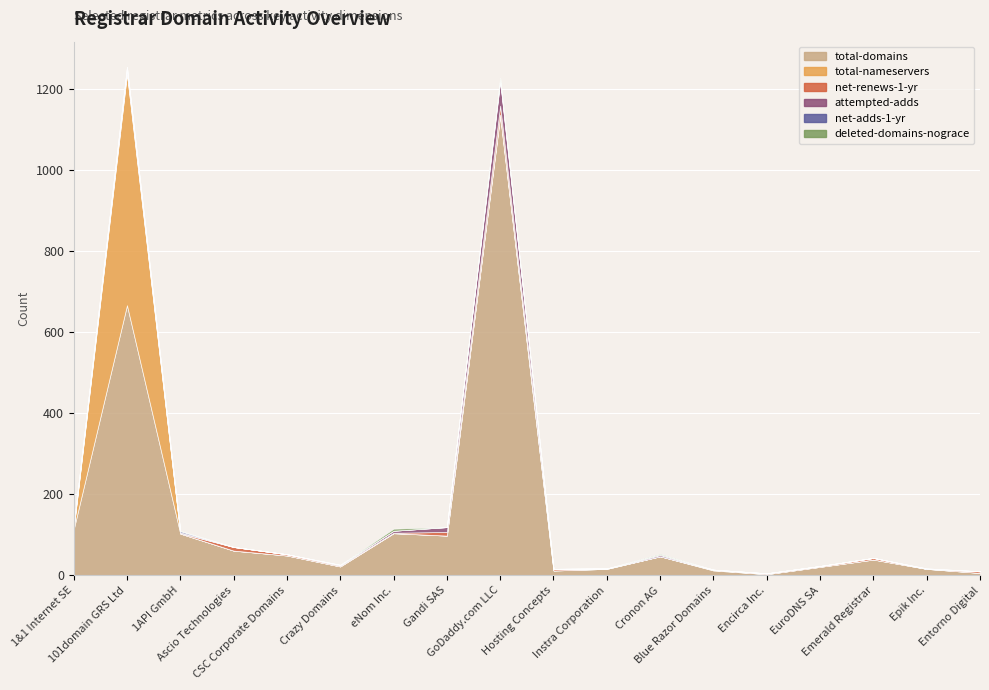

What is the difference between the maximum and minimum values in the net-renews-1-yr series?

22